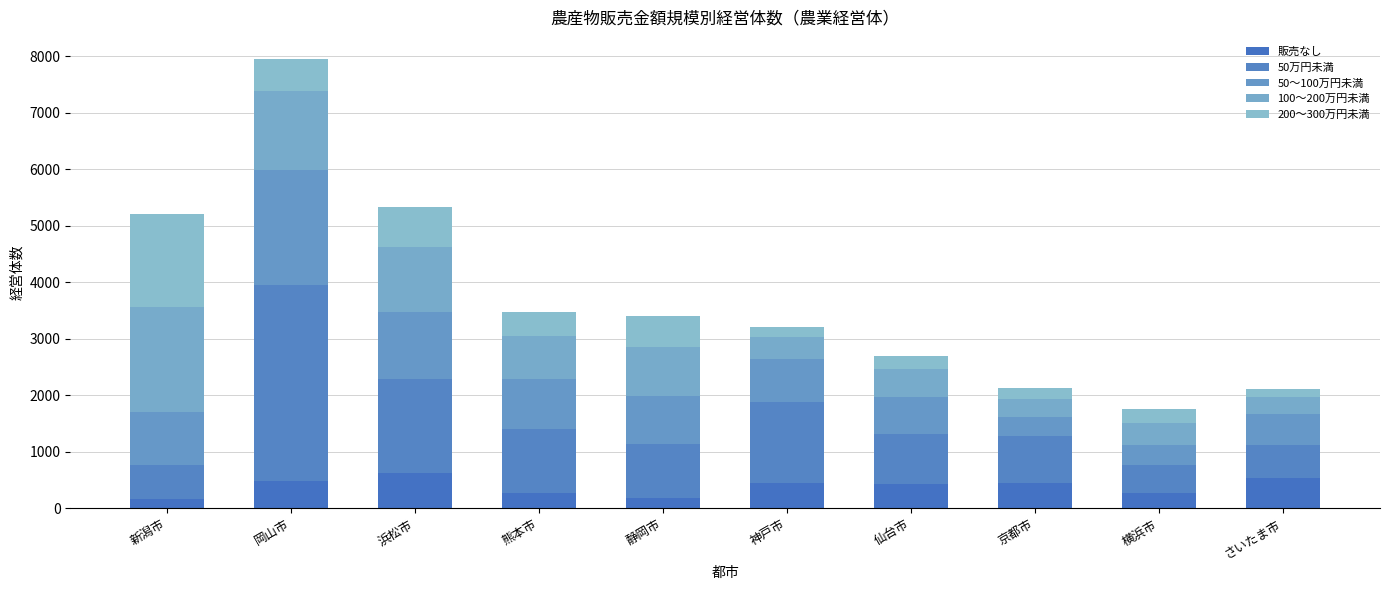

List the labels in order of 200～300万円未満 value, largest first.

新潟市, 浜松市, 岡山市, 静岡市, 熊本市, 横浜市, 仙台市, 京都市, 神戸市, さいたま市